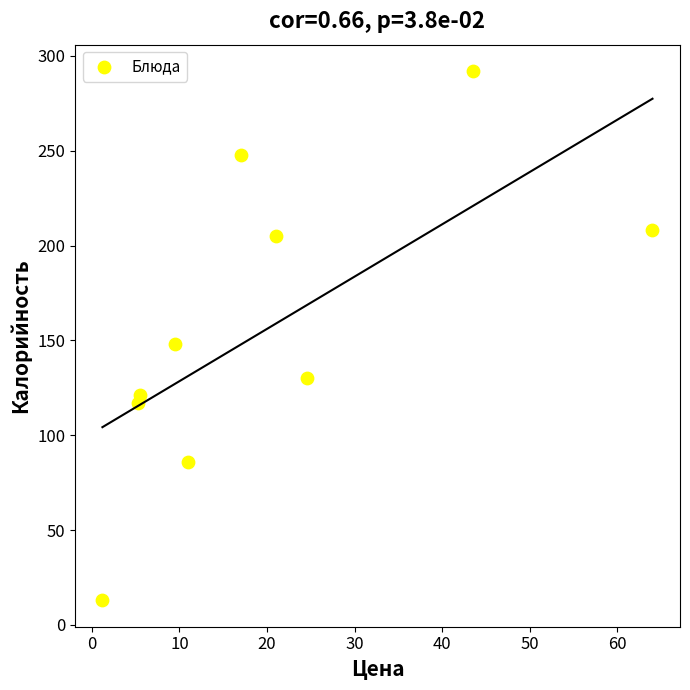

What Y value in the scatter plot is closest to 152?

148